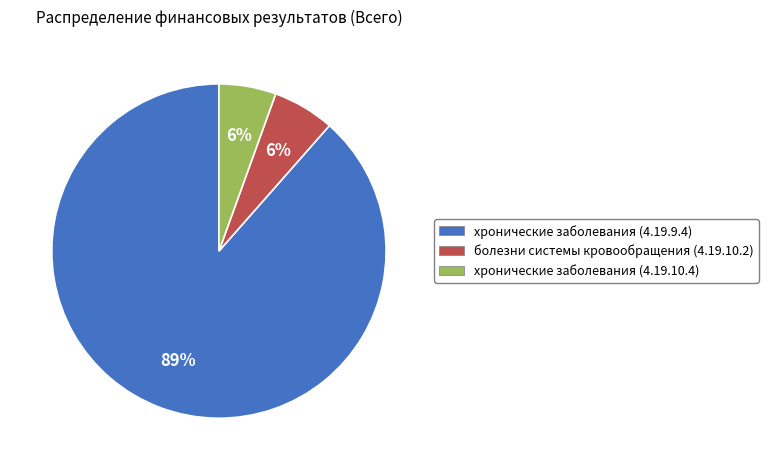

To the nearest percent, what is the average slice percentage?

33%